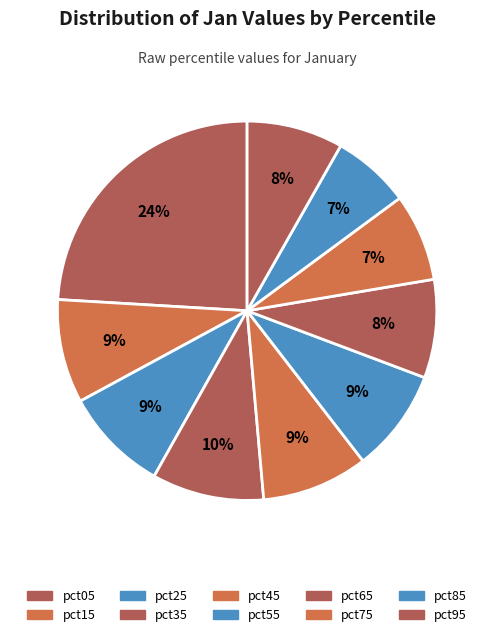

Is there any slice that represents more than half of the pie?

No